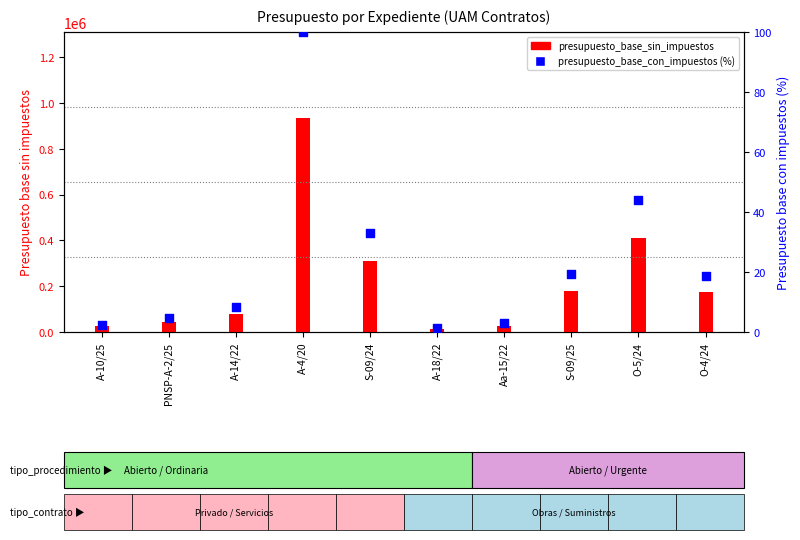

Which series has the largest total across all categories?

presupuesto_base_sin_impuestos